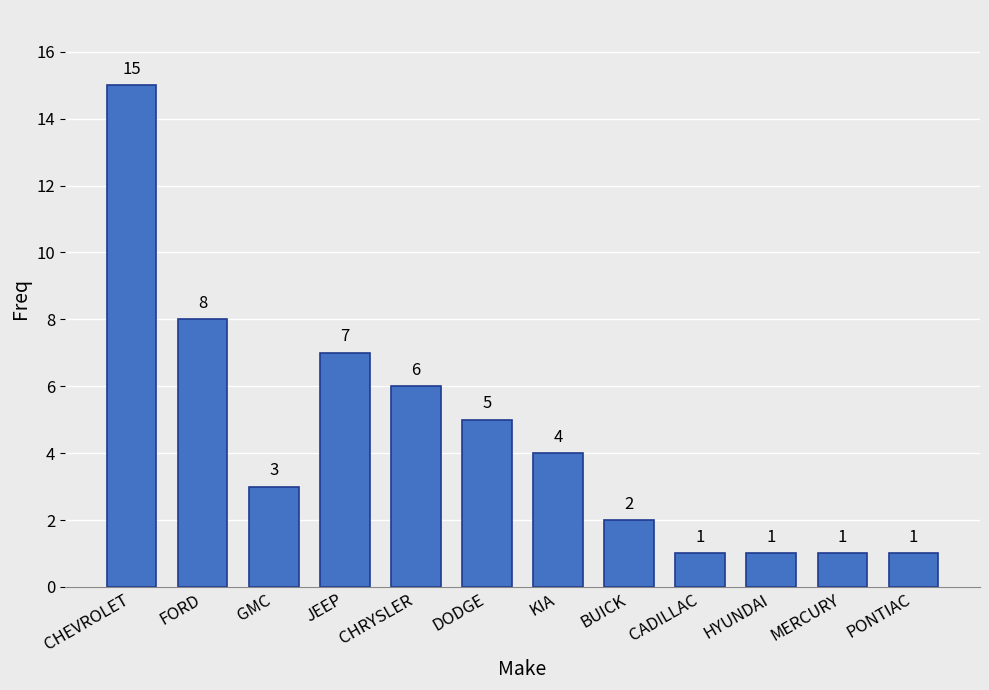

What is the maximum value shown in the chart?

15